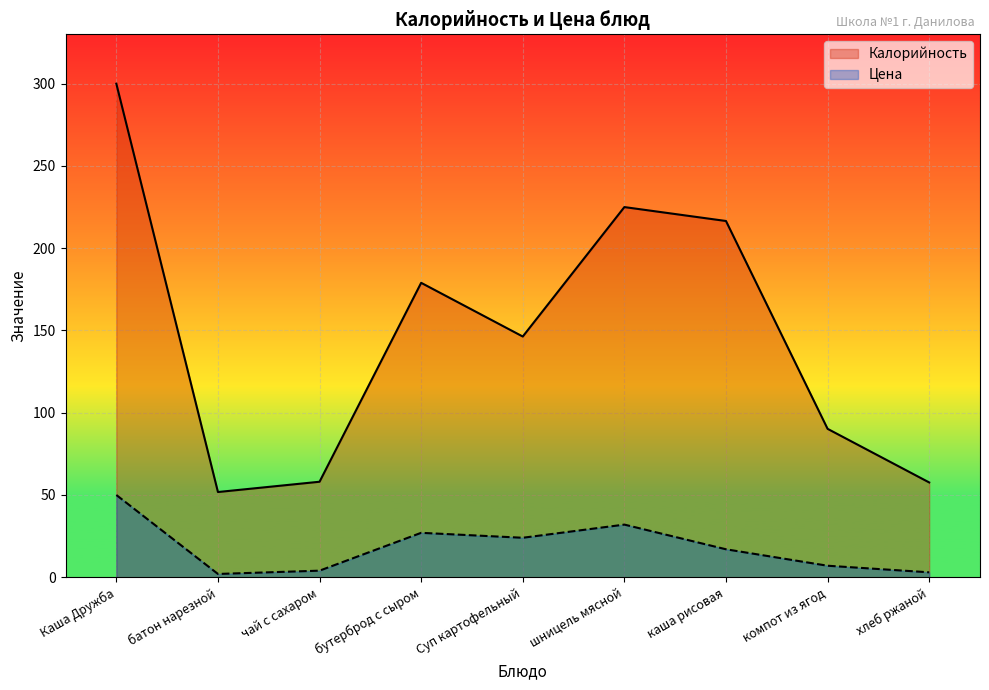

Reading right to left, transcribe all the data shown in this chart.

Калорийность: хлеб ржаной=57.6	компот из ягод=90.2	каша рисовая=216.5	шницель мясной=225.0	Суп картофельный=146.3	бутерброд с сыром=179.0	чай с сахаром=58.0	батон нарезной=51.8	Каша Дружба=300.0
Цена: хлеб ржаной=3.0	компот из ягод=7.0	каша рисовая=17.0	шницель мясной=32.0	Суп картофельный=24.0	бутерброд с сыром=27.0	чай с сахаром=4.0	батон нарезной=2.0	Каша Дружба=50.0